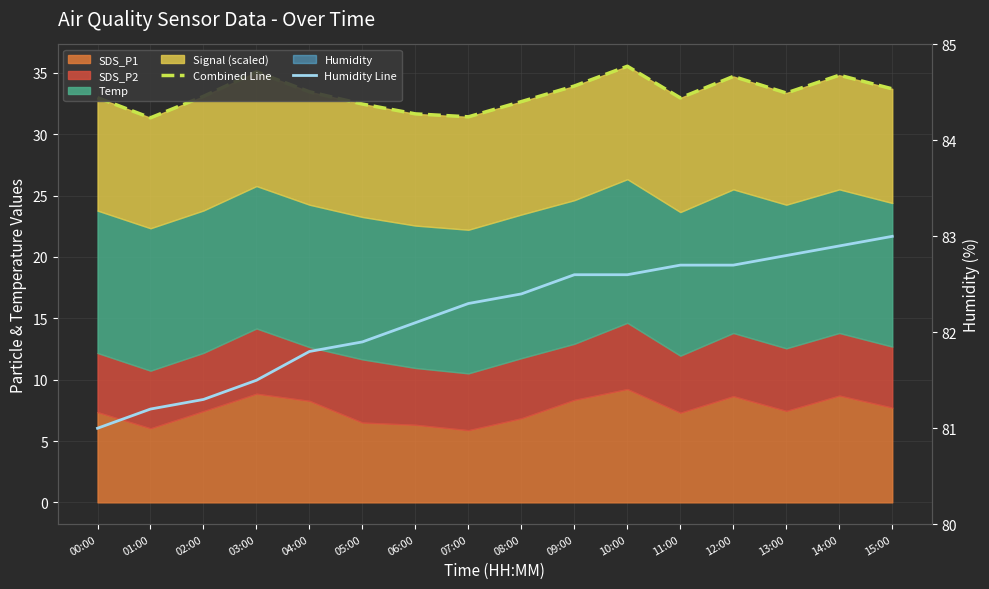

Which series has the widest spread of values?

Combined Line